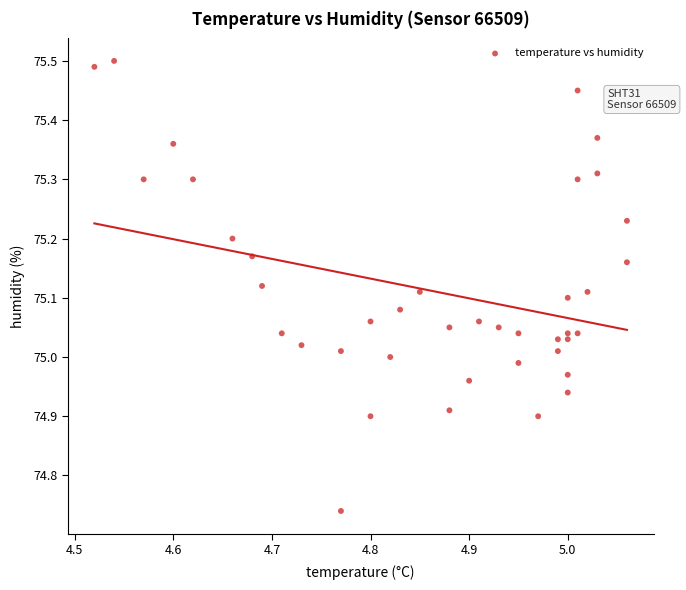

What is the range of X values (max minus min)?

0.5